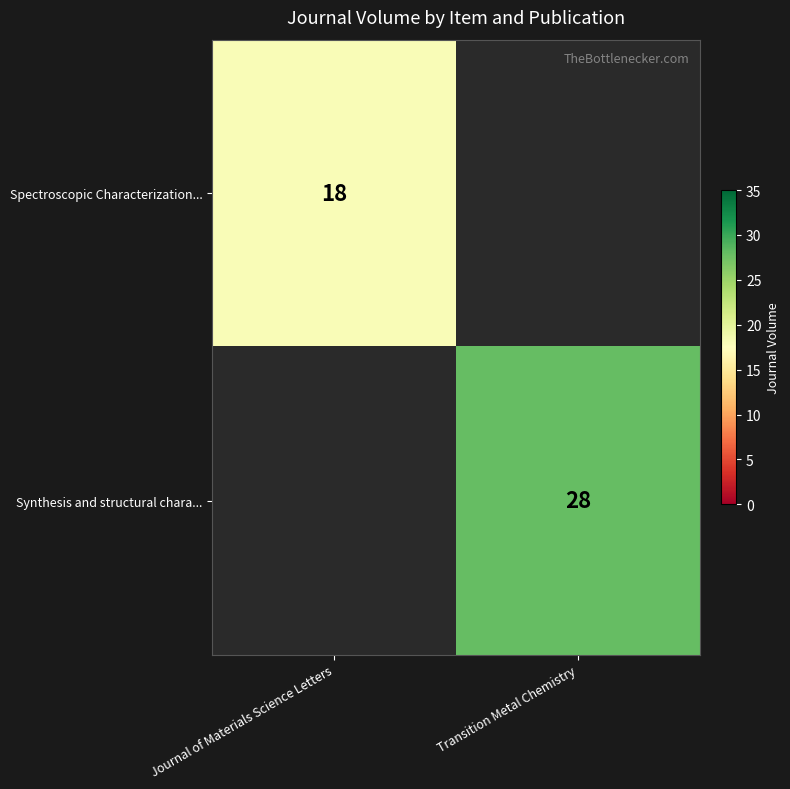

The Spectroscopic Characterization... series shows 18 at Journal of Materials Science Letters. True or false?

True